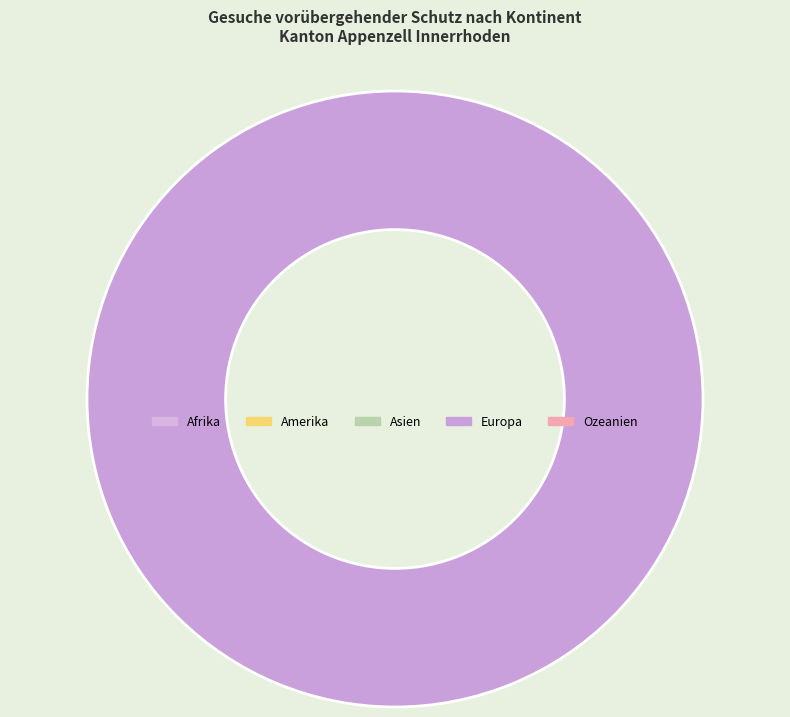

Is there a majority slice in this chart?

Yes